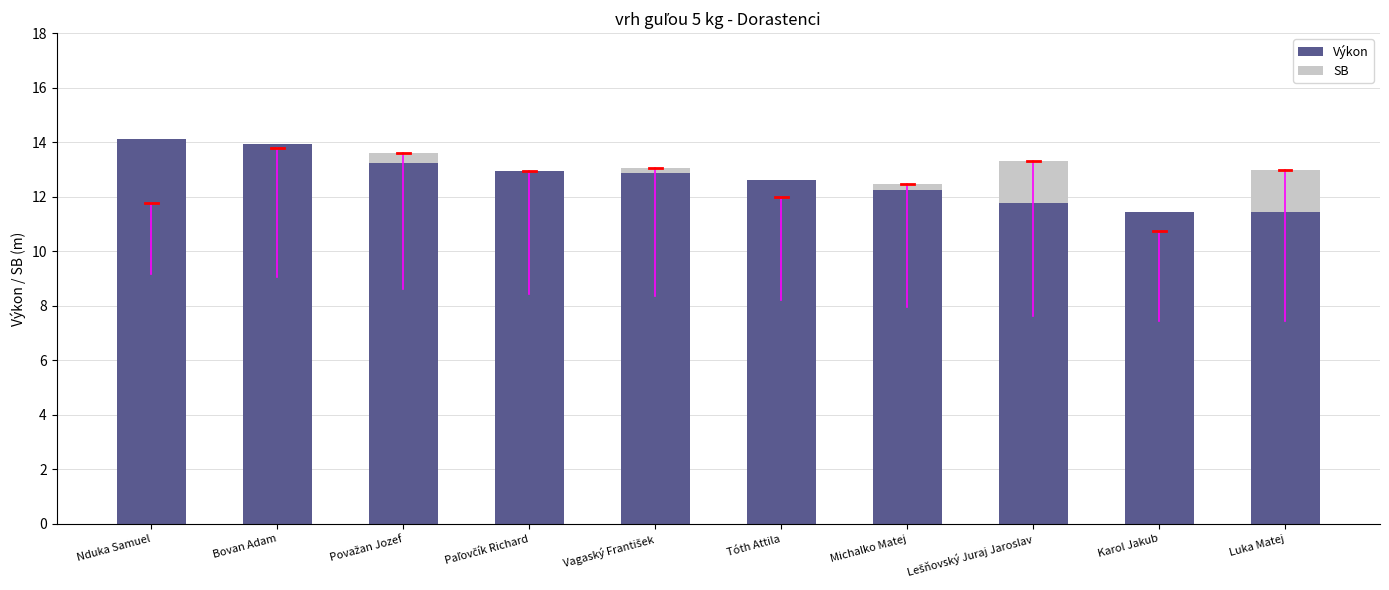

What is the average value of the Výkon series?

12.7